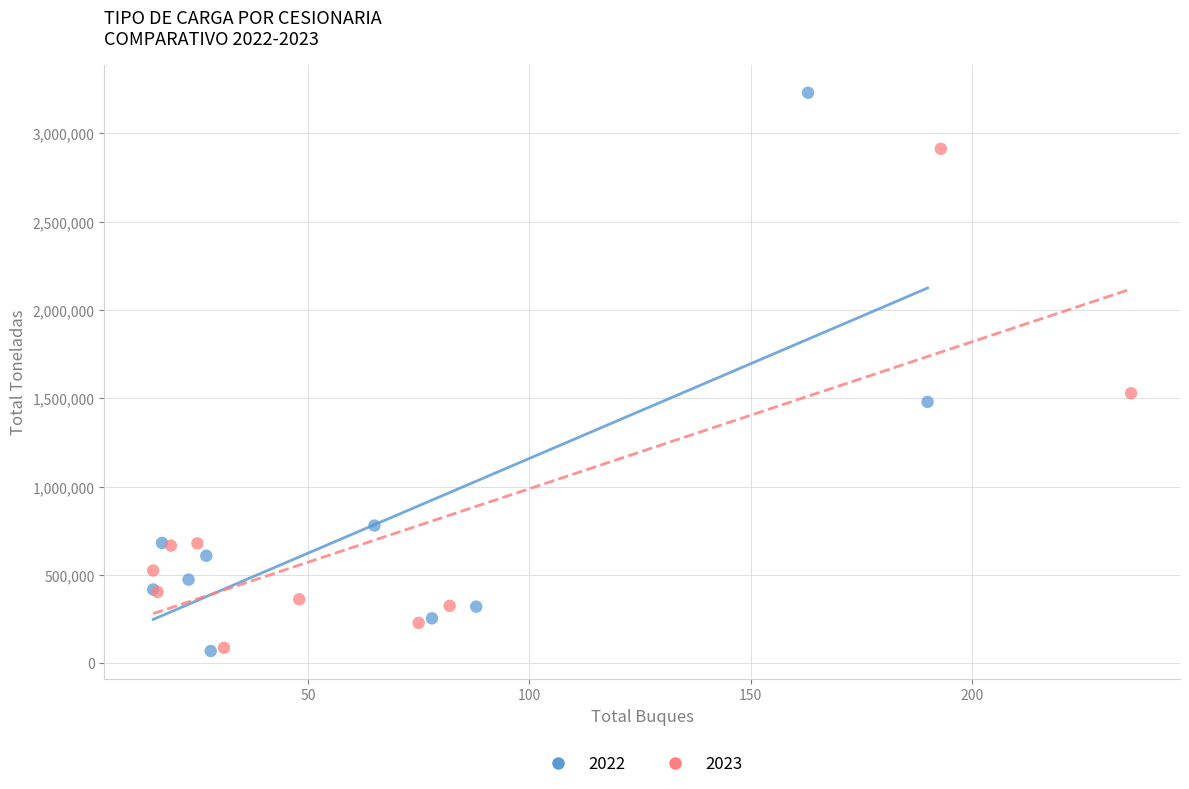

Which series has the largest Y range (max minus min)?

2022